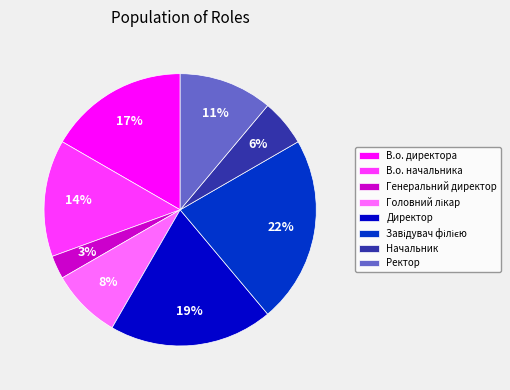

To the nearest percent, what percentage of the pie is Ректор?

11%